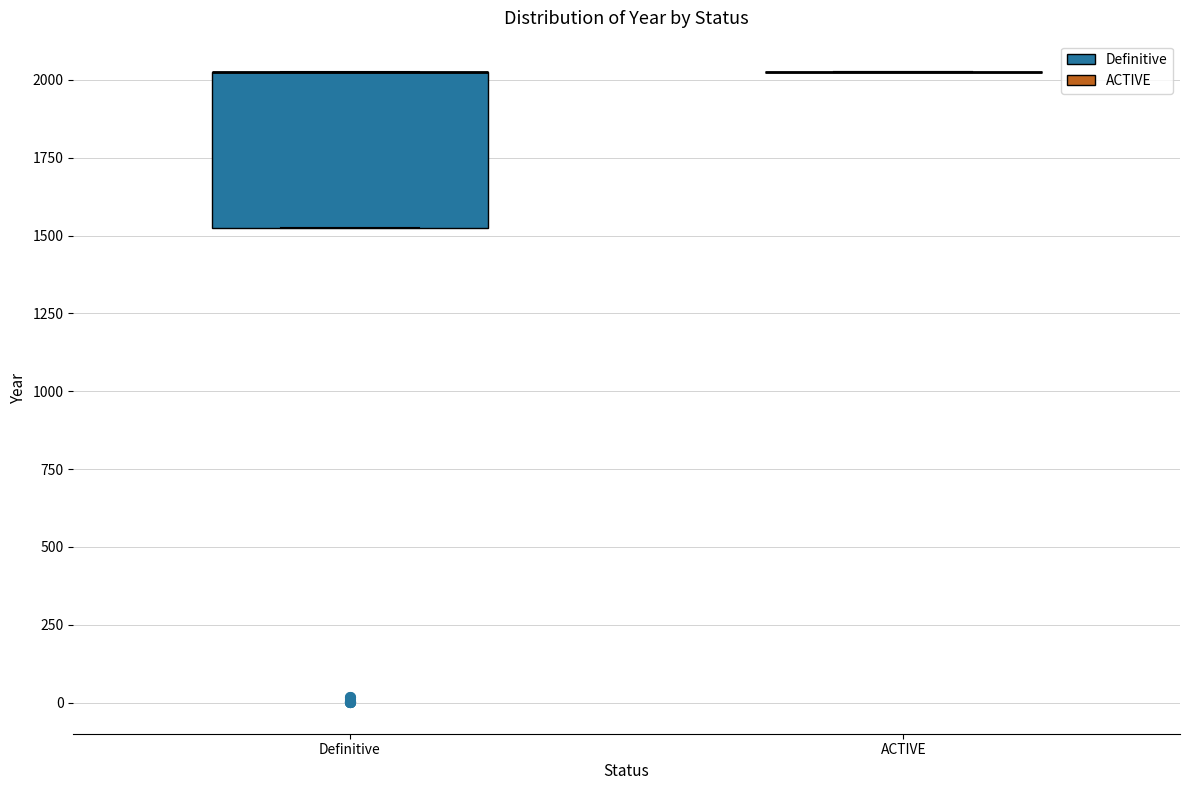

Reading left to right, transcribe this box plot: for each box, give where its median line is, the range the box spans, and where its two whiskers end, as read against the y-axis. The values are not printed on the chart, so give them approximately, as read against the axis.

Definitive: median 2050 (drawn on the box's upper edge), box 1500 to 2050, whiskers 1500 to 2050
ACTIVE: box collapsed to a line at 2050, whiskers 2050 to 2050